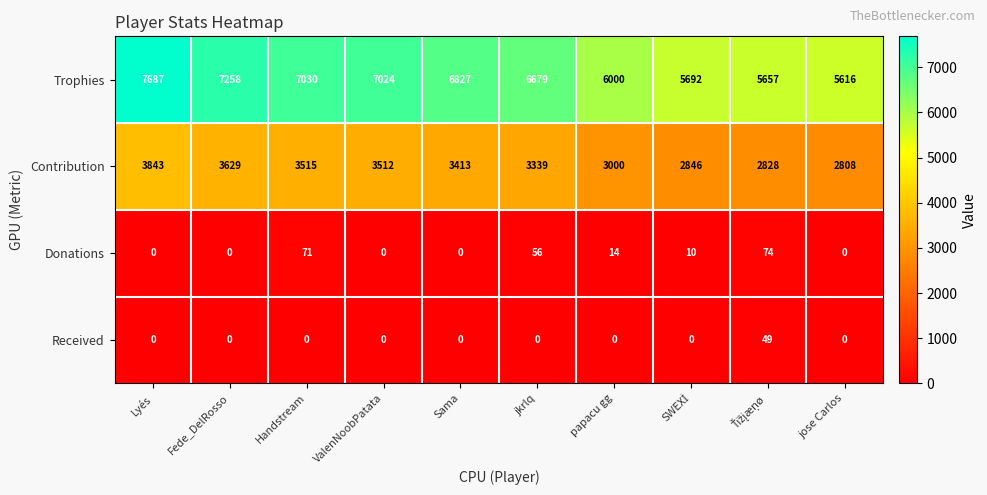

What is the average value of the Received series?

5